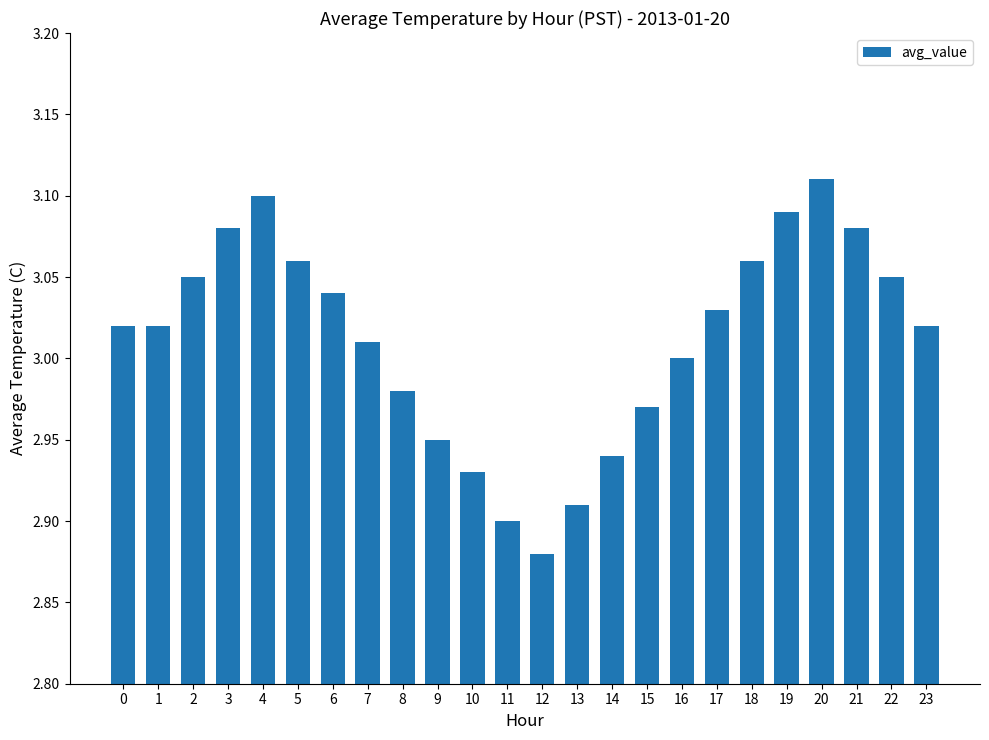

At which category does the chart reach its peak across all series?

20